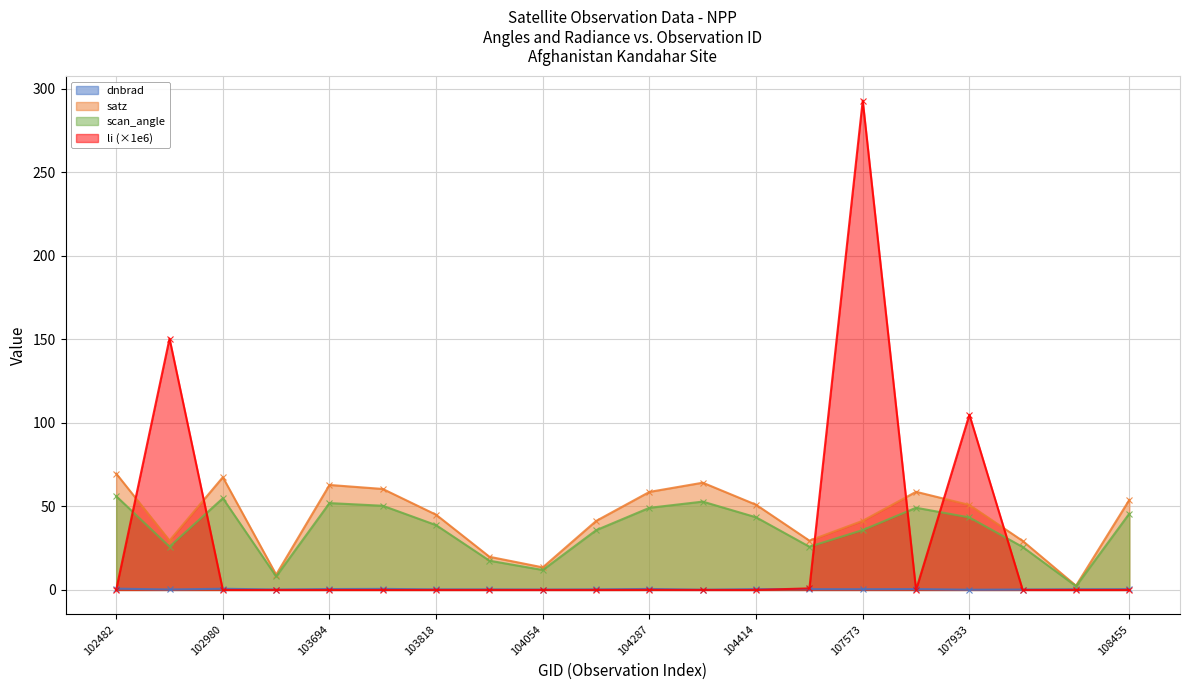

Where is scan_angle nearest to the value 29?

539